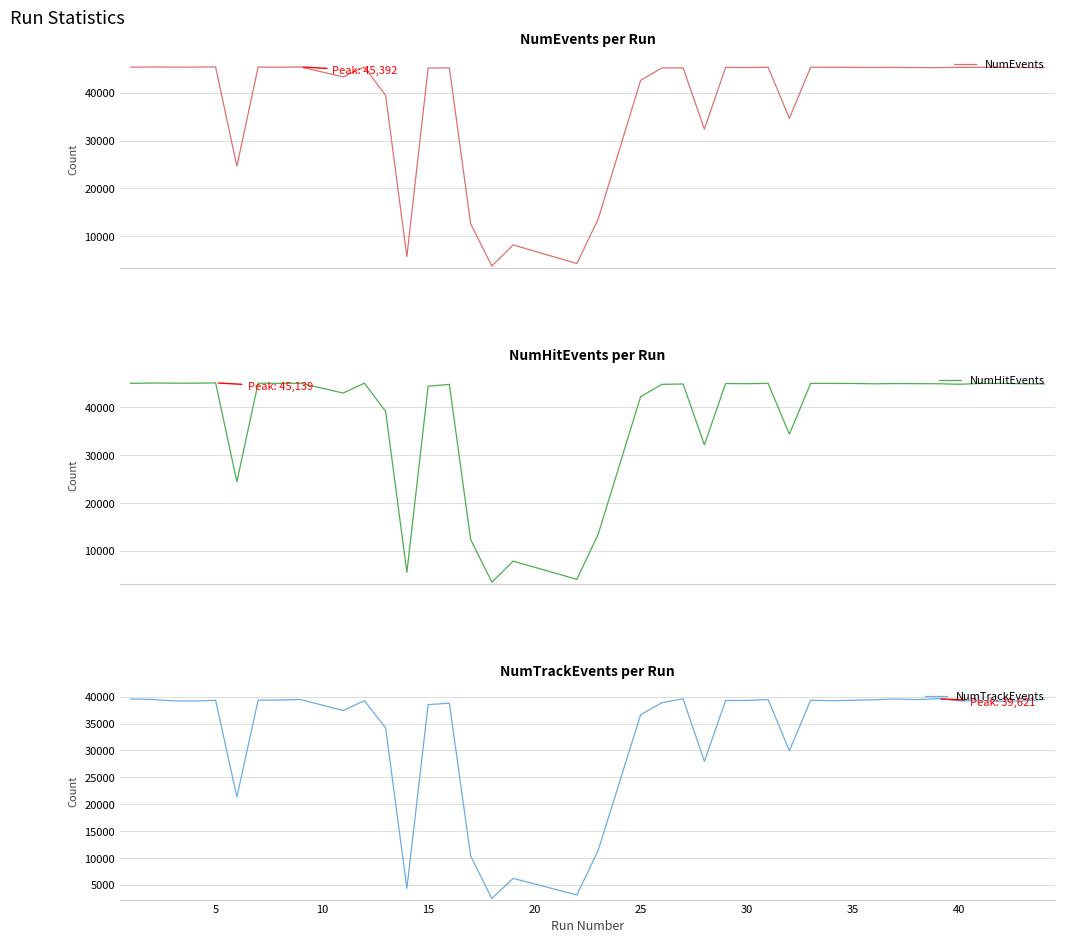

True or false: NumEvents and NumTrackEvents cross at least once.

False